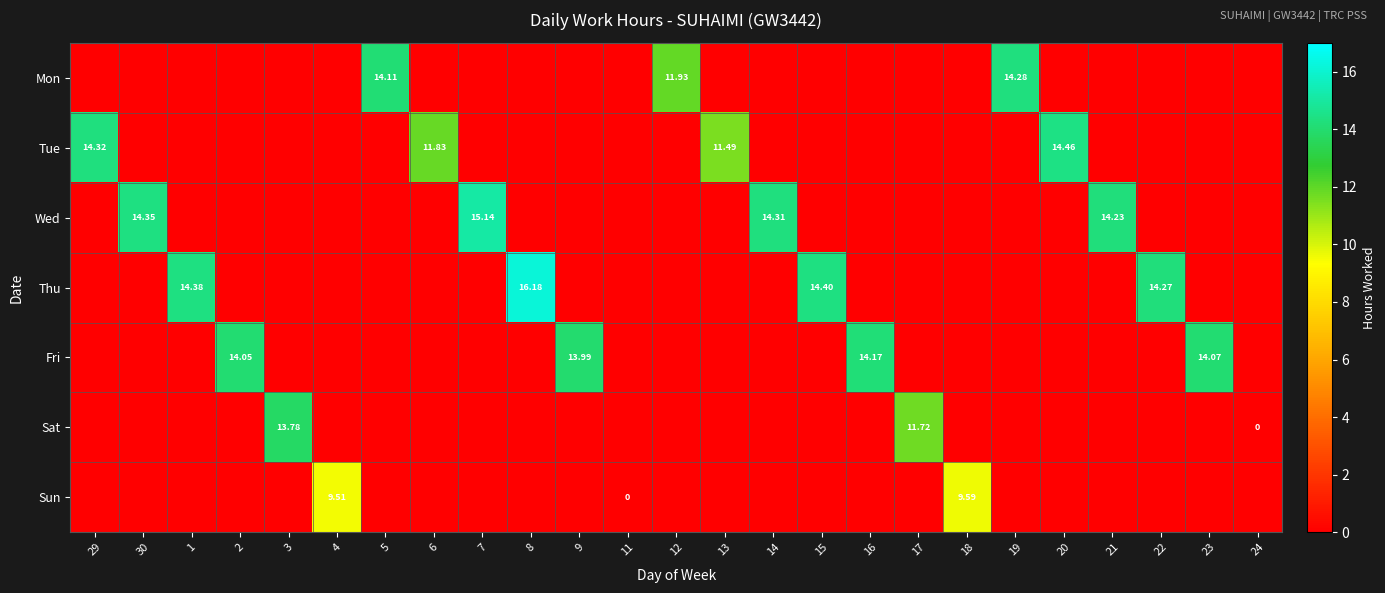

At which category is the sum across all series the highest?

8